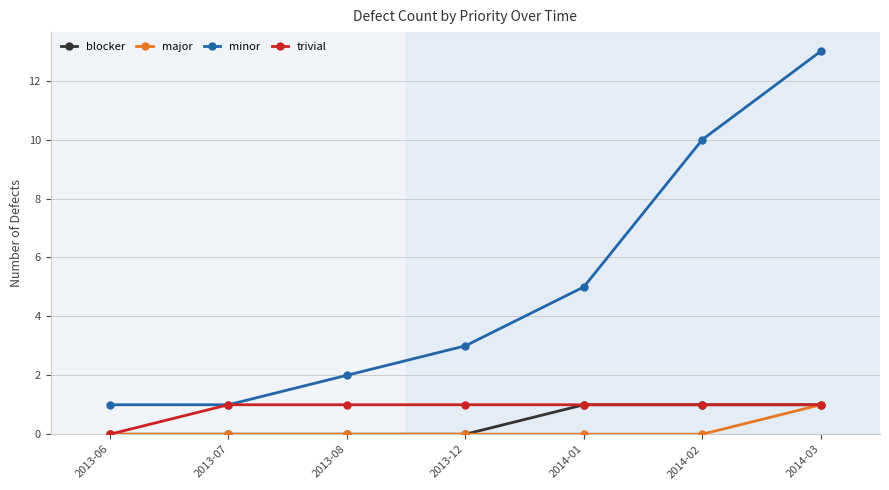

Count the blocker values in the range 0 to 1.

7